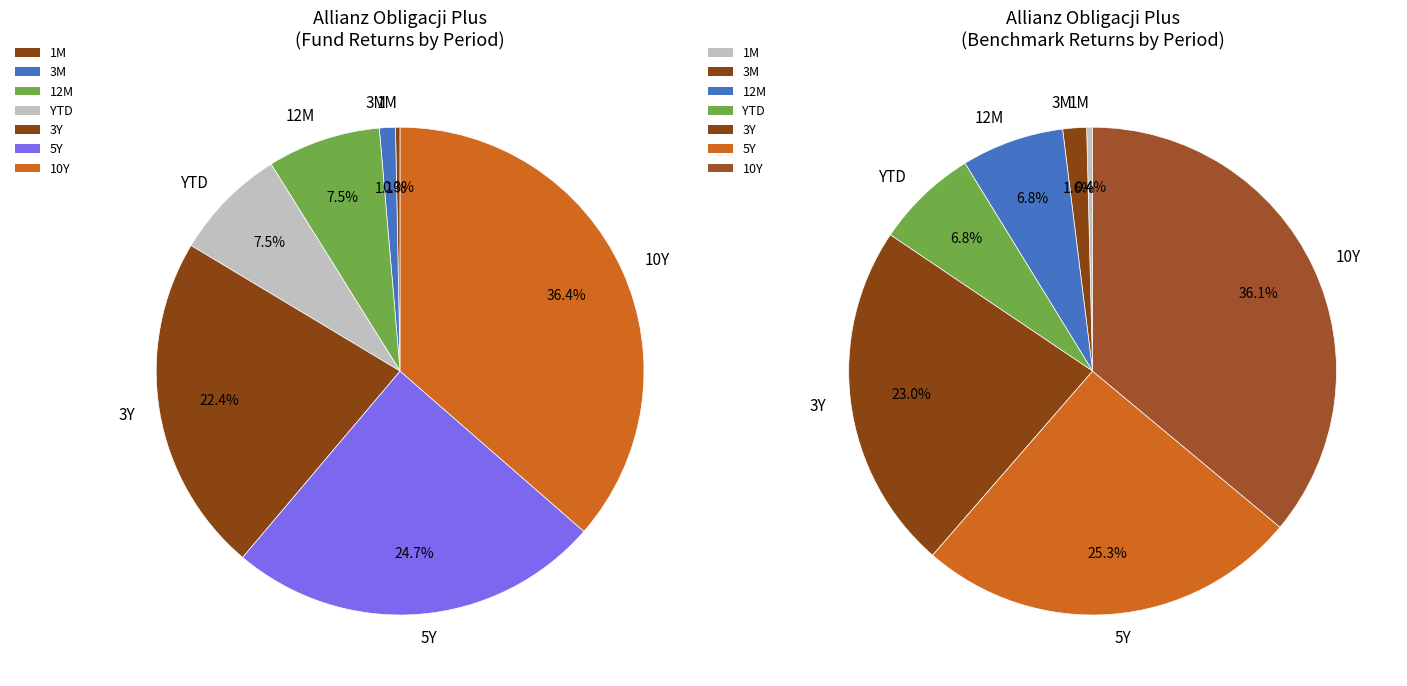

The 1M slice represents 0% of the pie. True or false?

True